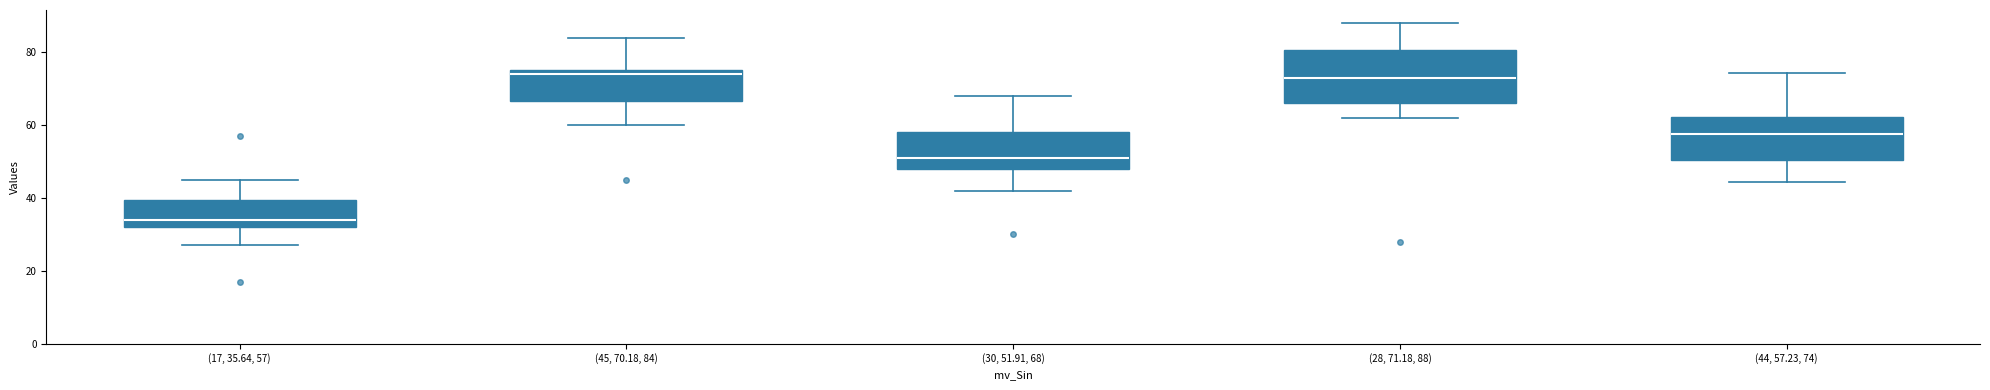

Where does the lower whisker of the box for (44, 57.23, 74) end on the y-axis? The values are not printed on the chart, so give them approximately, as read against the axis.

44